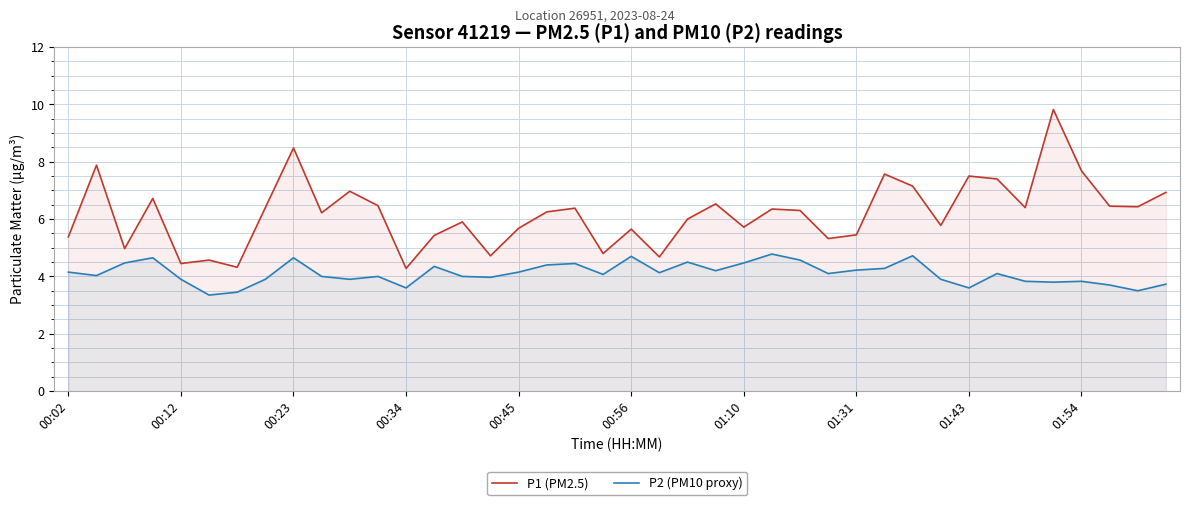

What is the sum of all P1 (PM2.5) values?

247.4